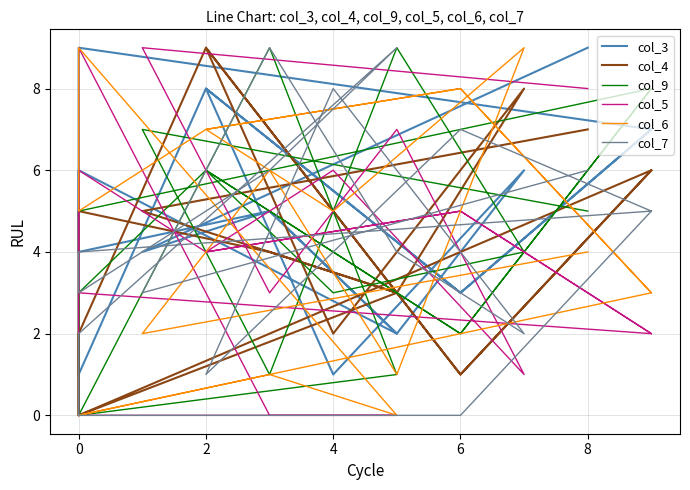

Reading right to left, extract all data points from this chart.

col_3: 9	4	5	2	6	1	8	3	7	9	4	5	2	6	1	8	3	7
col_4: 7	5	4	3	8	2	9	1	6	0	5	4	3	0	2	9	1	6
col_9: 5	7	1	9	4	3	6	2	8	5	0	9	1	0	3	6	2	8
col_5: 8	9	3	7	1	6	4	5	2	3	9	0	0	0	6	4	5	2
col_6: 4	2	6	1	9	5	7	8	3	0	0	1	0	9	5	7	8	3
col_7: 6	3	9	4	2	8	1	7	5	4	3	6	9	2	0	0	0	5